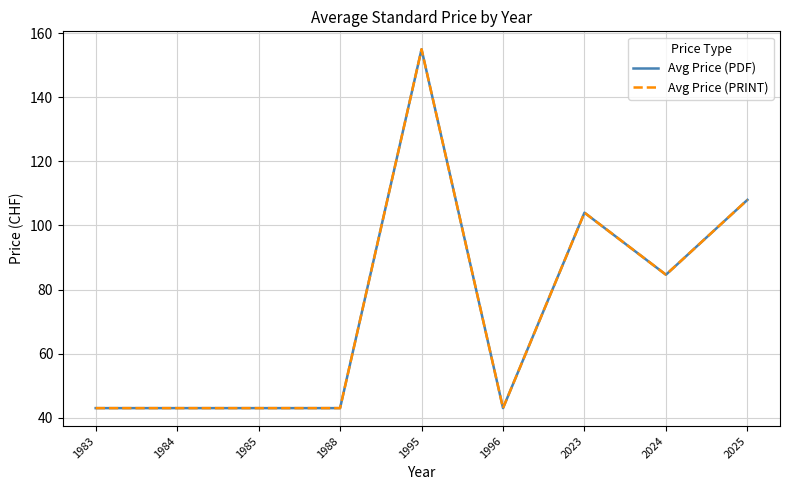

Does the chart display data point markers on the line(s)?

No